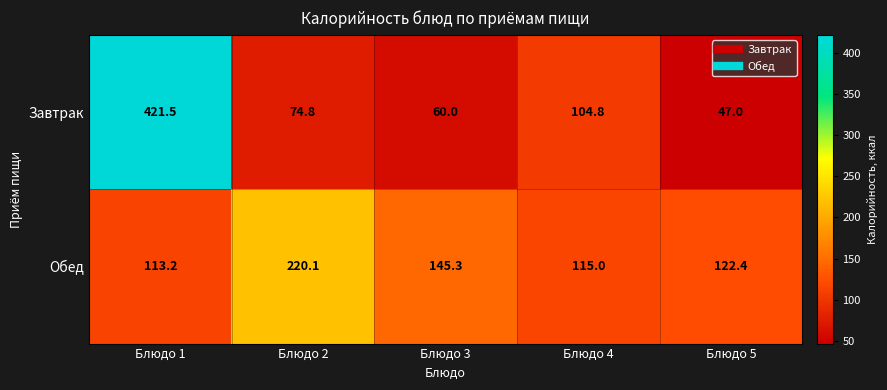

Reading left to right, transcribe all the data shown in this chart.

Завтрак: 421.5	74.8	60.0	104.8	47.0
Обед: 113.2	220.1	145.3	115.0	122.4